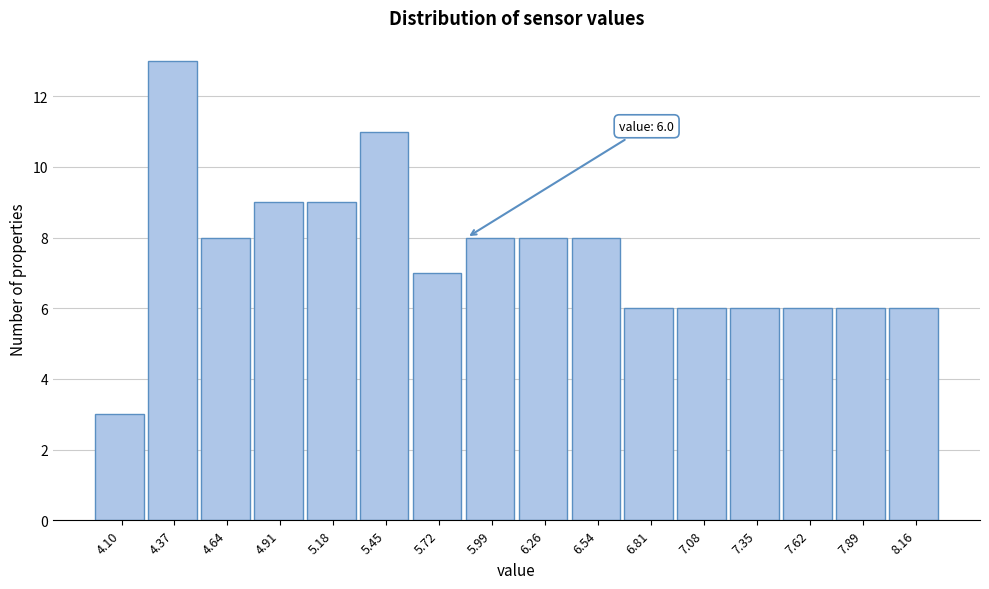

Reading left to right, list all the values displayed in this chart.

4.10=3	4.37=13	4.64=8	4.91=9	5.18=9	5.45=11	5.72=7	5.99=8	6.26=8	6.54=8	6.81=6	7.08=6	7.35=6	7.62=6	7.89=6	8.16=6